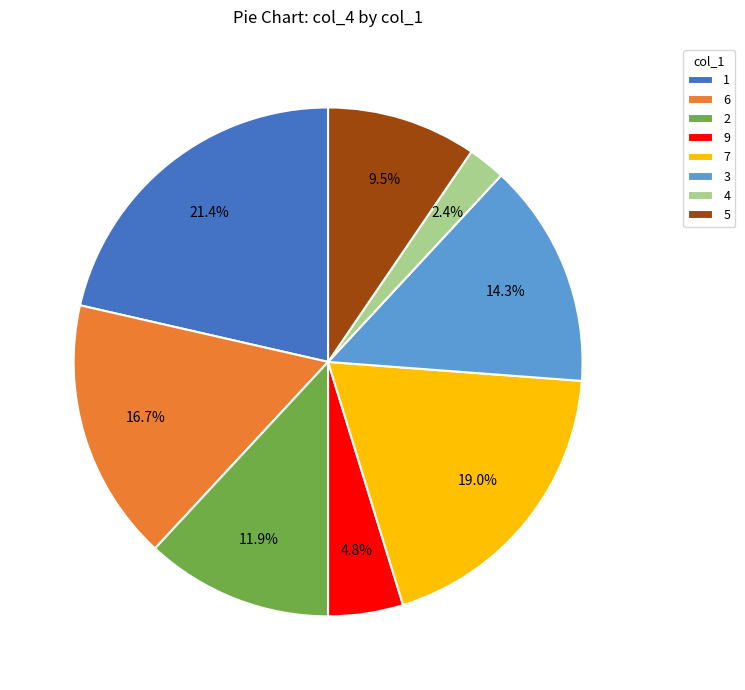

True or false: 2 accounts for 22% of the total.

False